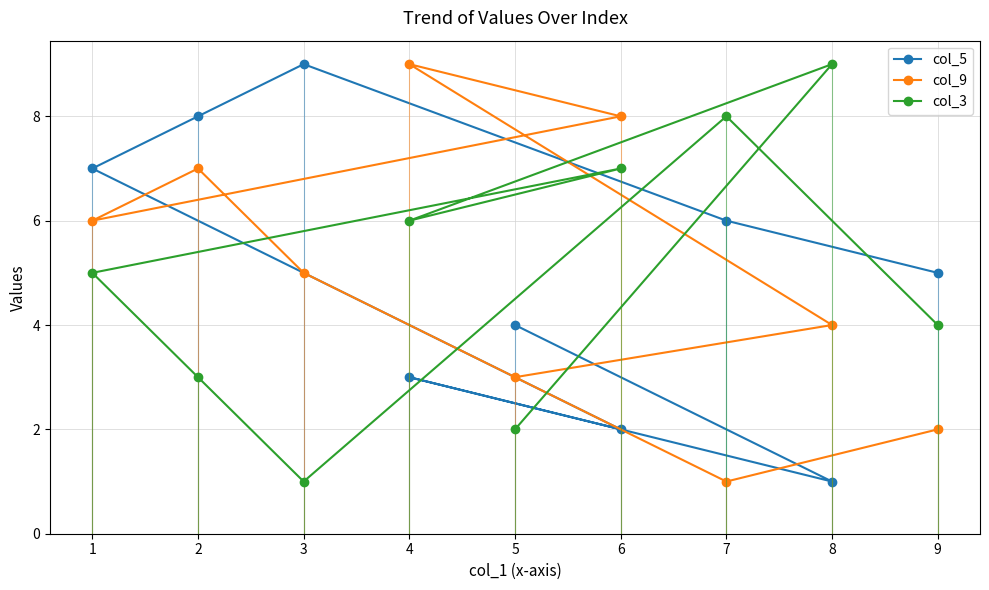

How many intersections are there between col_9 and col_5?

2